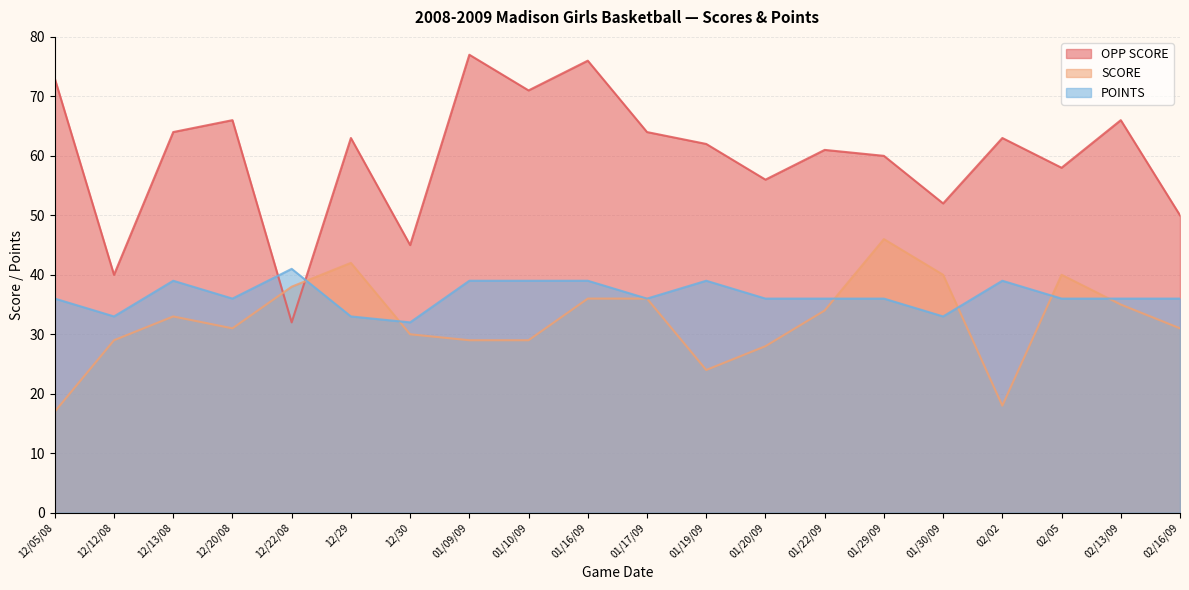

Which series changed the most between 12/13/08 and 01/16/09?

OPP SCORE